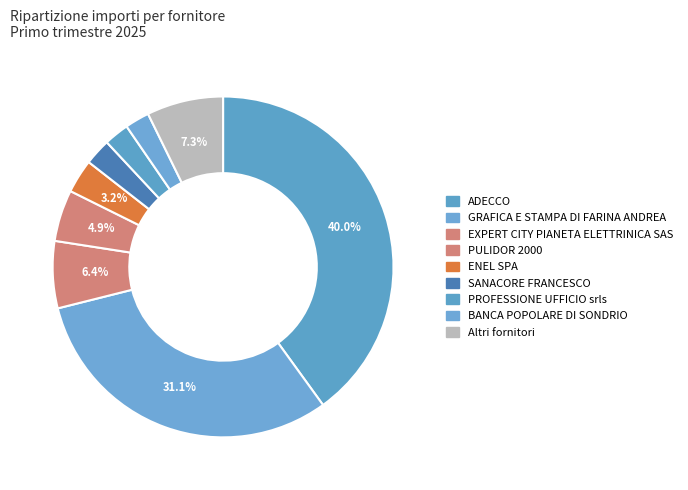

How many segments does this pie chart have?

9